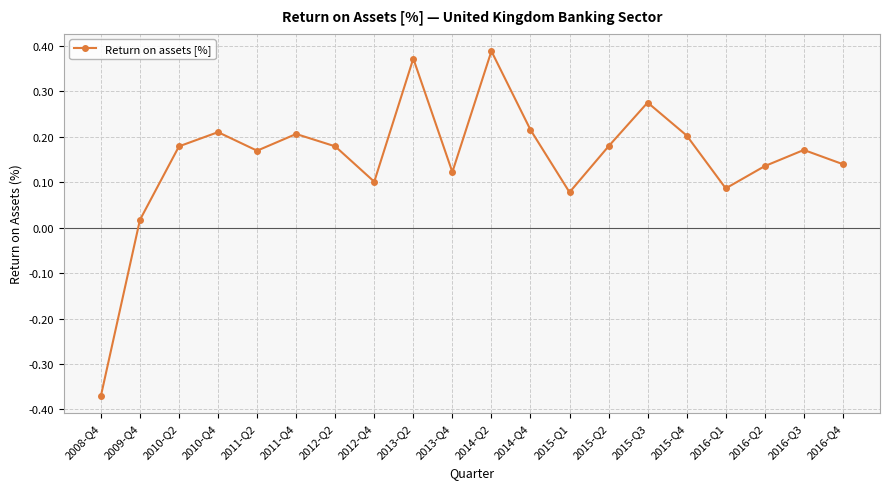

At which category does the data reach its first local peak?

2010-Q4